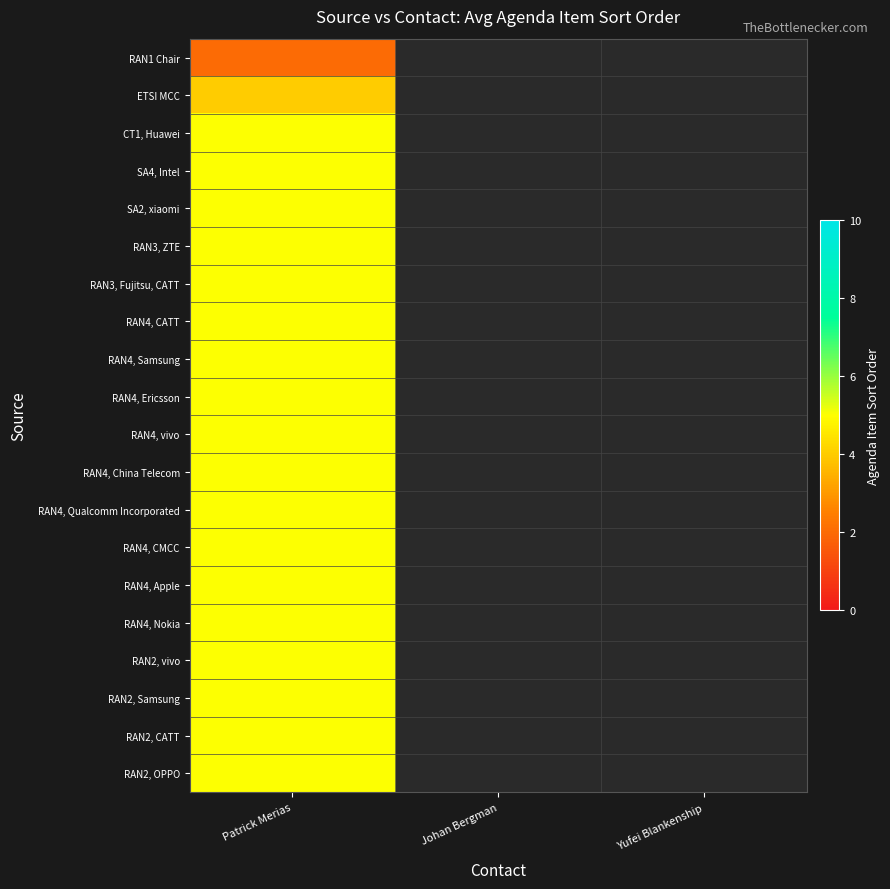

The value of ETSI MCC at Patrick Merias is 4.0. True or false?

True